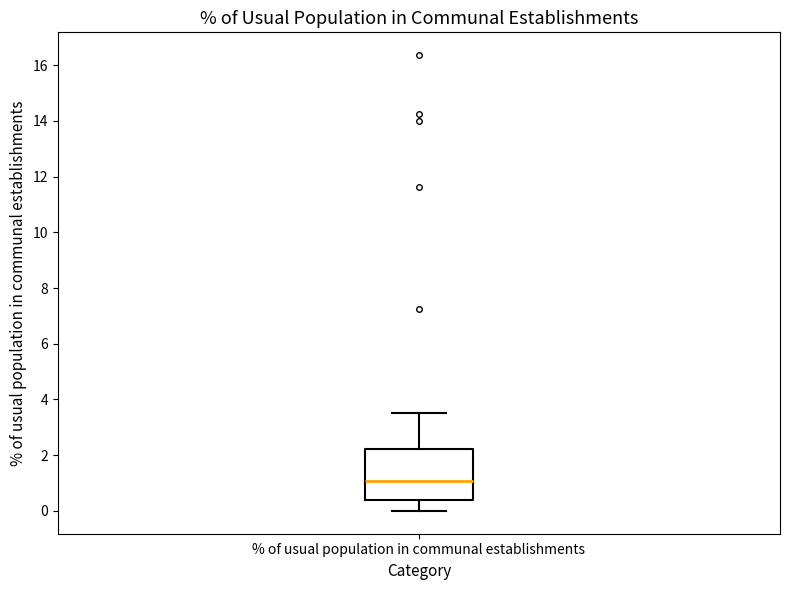

Read this box plot against the y-axis: the position of the median line, the range covered by the box, and the ends of both whiskers. The values are not printed on the chart, so give them approximately, as read against the axis.

median 1.0, box 0.4 to 2.2, whiskers 0.0 to 3.6